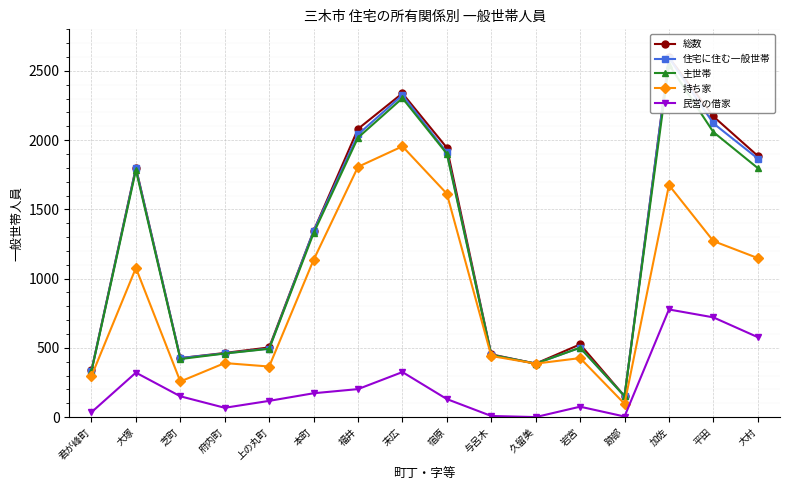

True or false: 主世帯 and 持ち家 cross at least once.

False